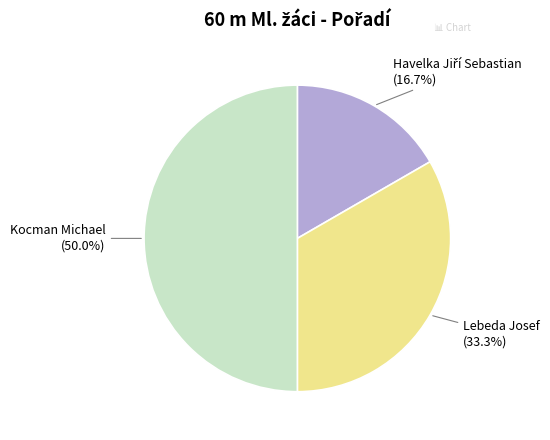

What is the largest slice in the pie chart?

Kocman Michael